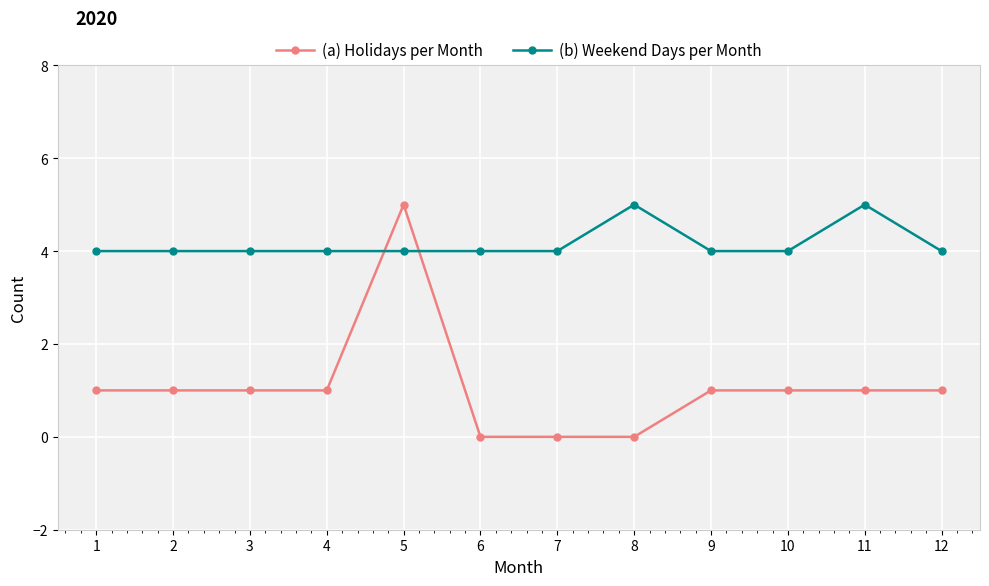

What is the maximum value shown in the chart?

5